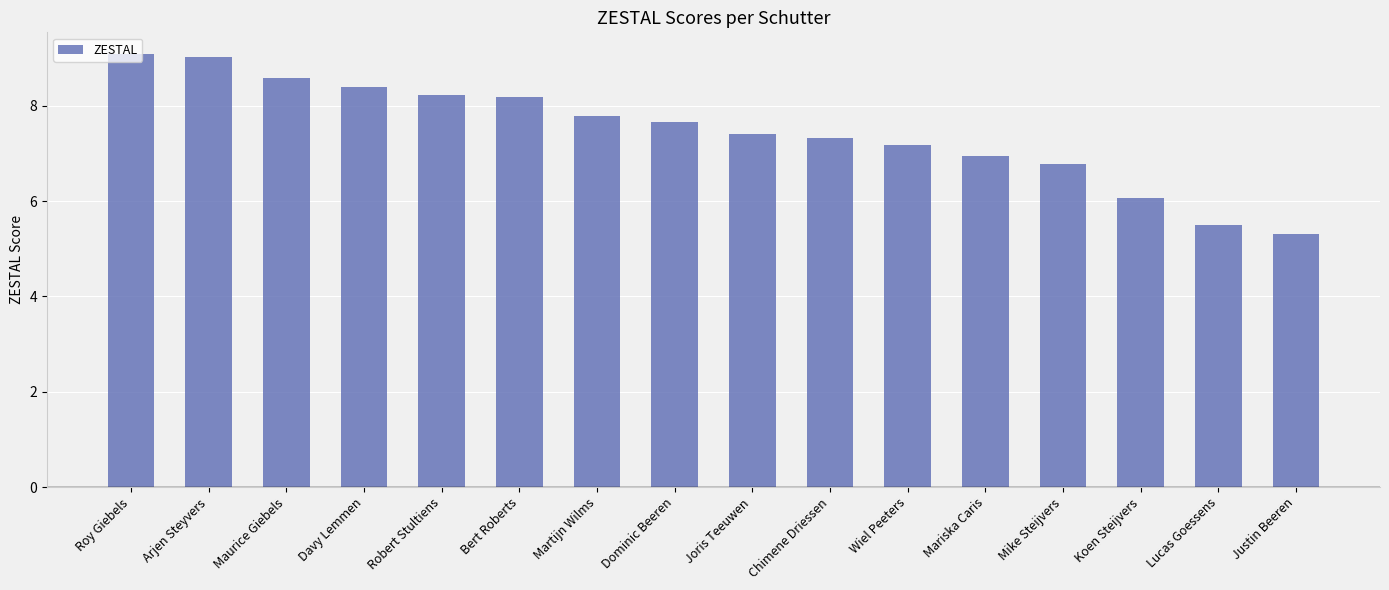

True or false: the data shows 4.6 at Chimene Driessen.

False